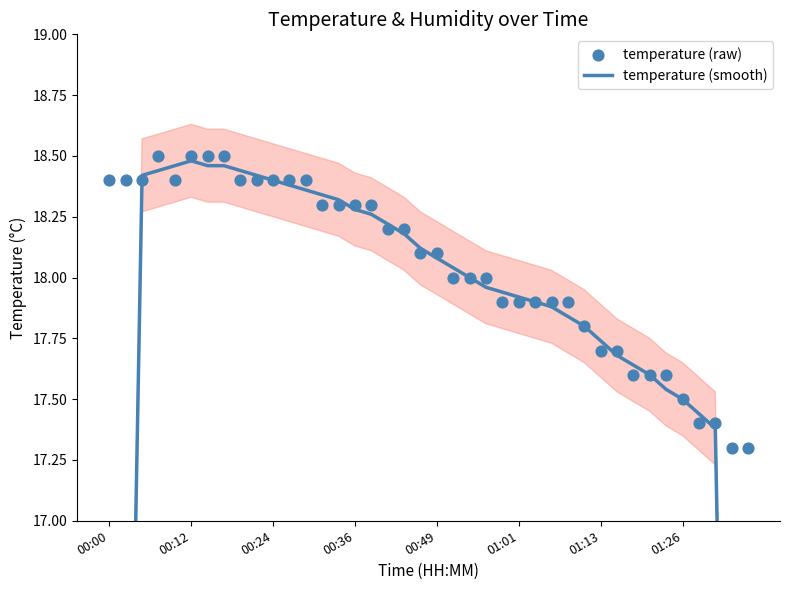

What is the total value across all series at 00:24?

36.8